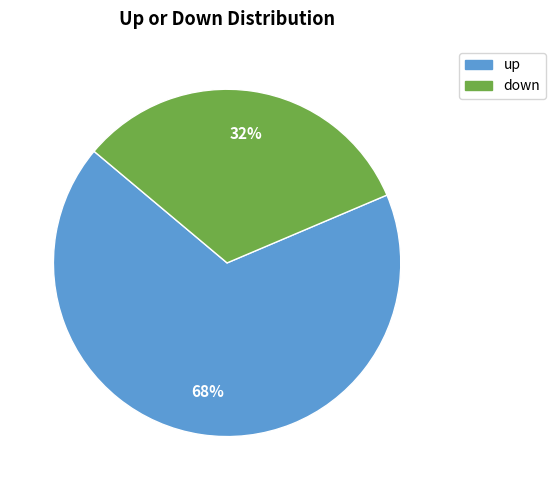

Combined, do up and down account for over 50%?

Yes